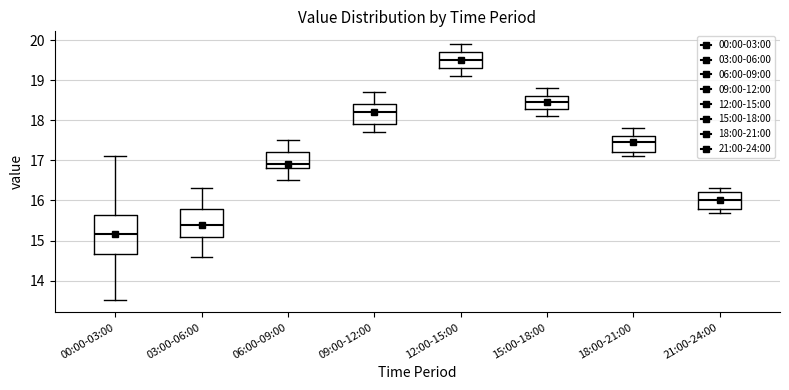

Where is the lower edge of the box for 09:00-12:00 on the y-axis? The values are not printed on the chart, so give them approximately, as read against the axis.

17.9